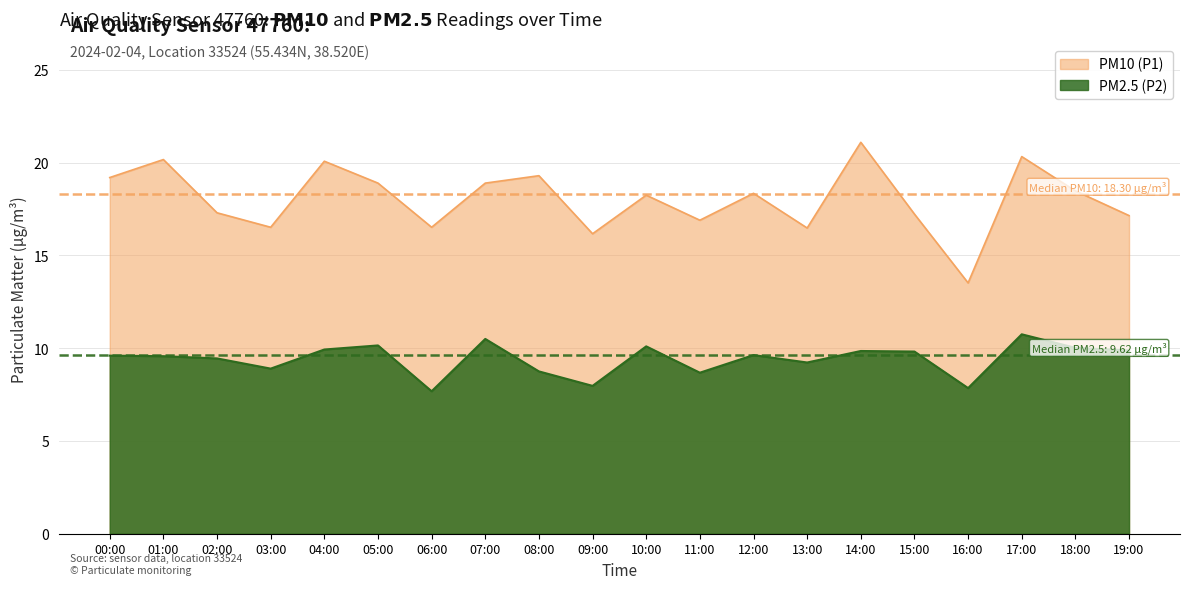

Reading left to right, transcribe all the data shown in this chart.

PM10 (P1): 00:00=19.2	01:00=20.2	02:00=17.3	03:00=16.5	04:00=20.1	05:00=18.9	06:00=16.5	07:00=18.9	08:00=19.3	09:00=16.2	10:00=18.2	11:00=16.9	12:00=18.4	13:00=16.5	14:00=21.1	15:00=17.2	16:00=13.5	17:00=20.3	18:00=18.5	19:00=17.1
PM2.5 (P2): 00:00=9.6	01:00=9.6	02:00=9.4	03:00=8.9	04:00=9.9	05:00=10.2	06:00=7.7	07:00=10.5	08:00=8.8	09:00=8.0	10:00=10.1	11:00=8.7	12:00=9.6	13:00=9.2	14:00=9.8	15:00=9.8	16:00=7.8	17:00=10.8	18:00=10.0	19:00=9.9